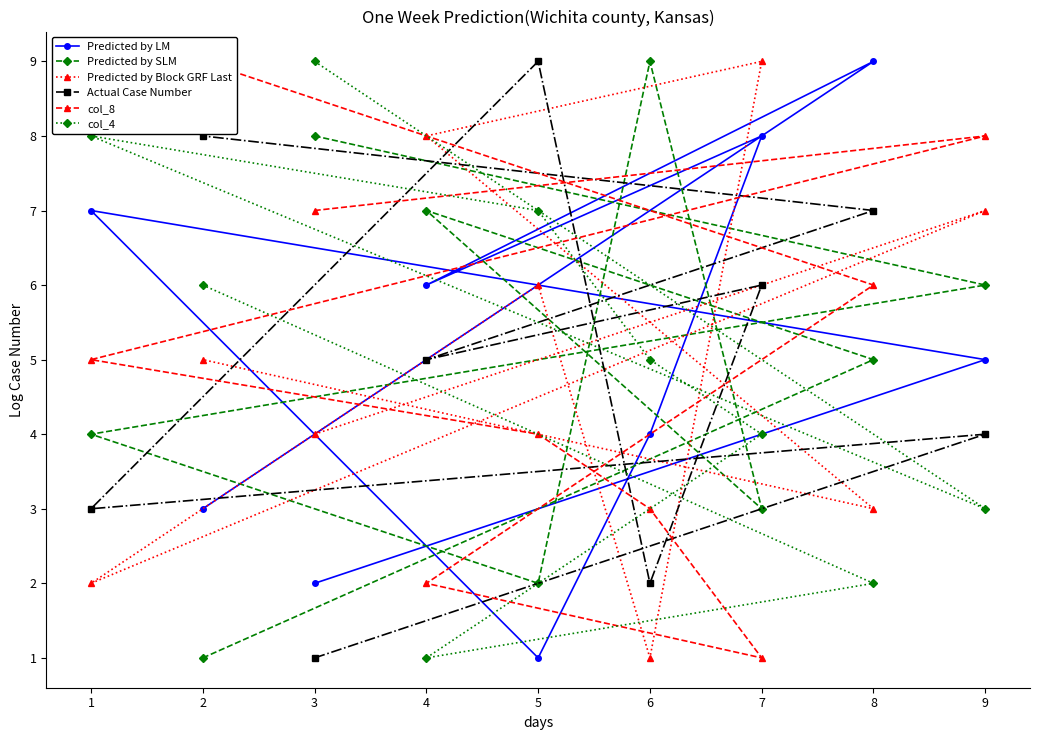

What is the minimum value shown in the chart?

1